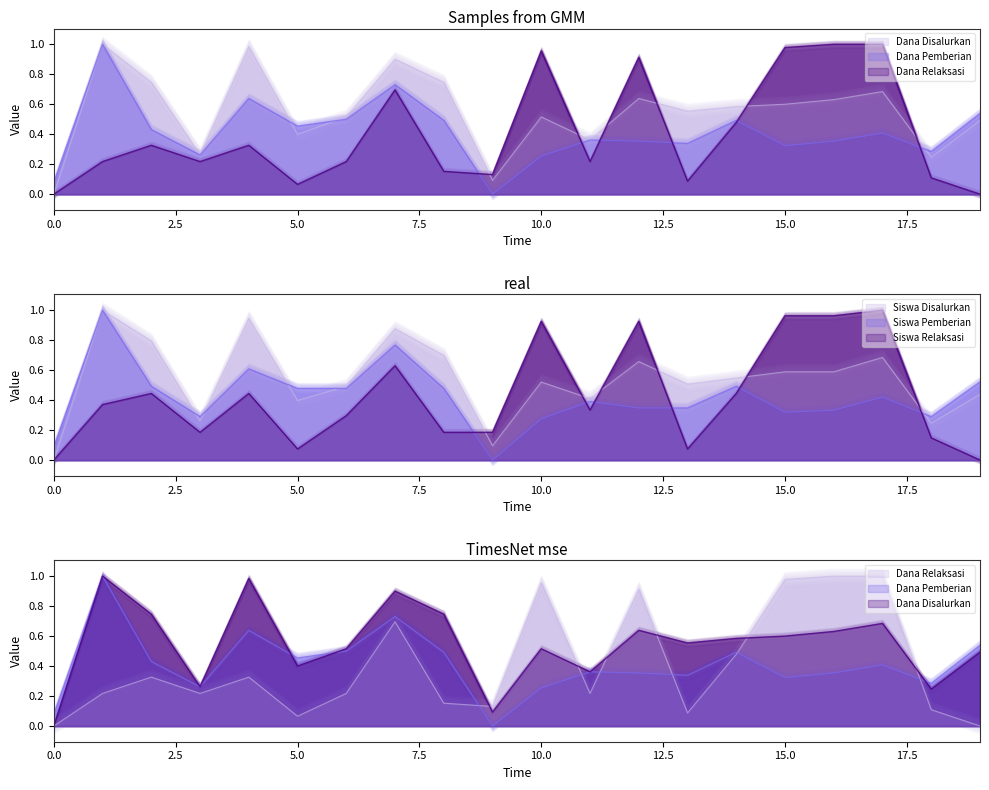

What is the sum of all Dana Relaksasi values?

8.1